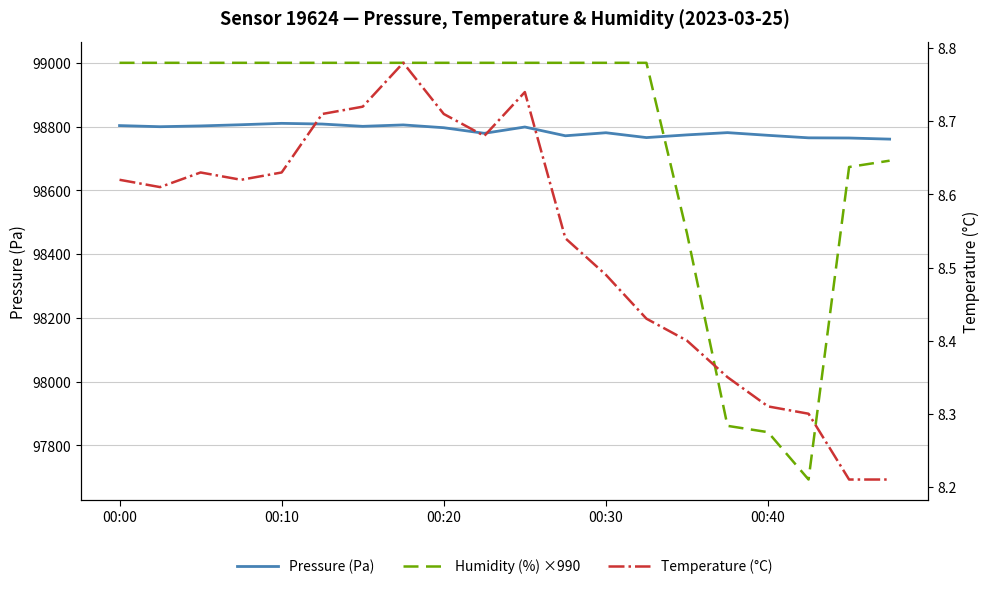

True or false: Pressure (Pa) has more than 0 interior local peaks.

True